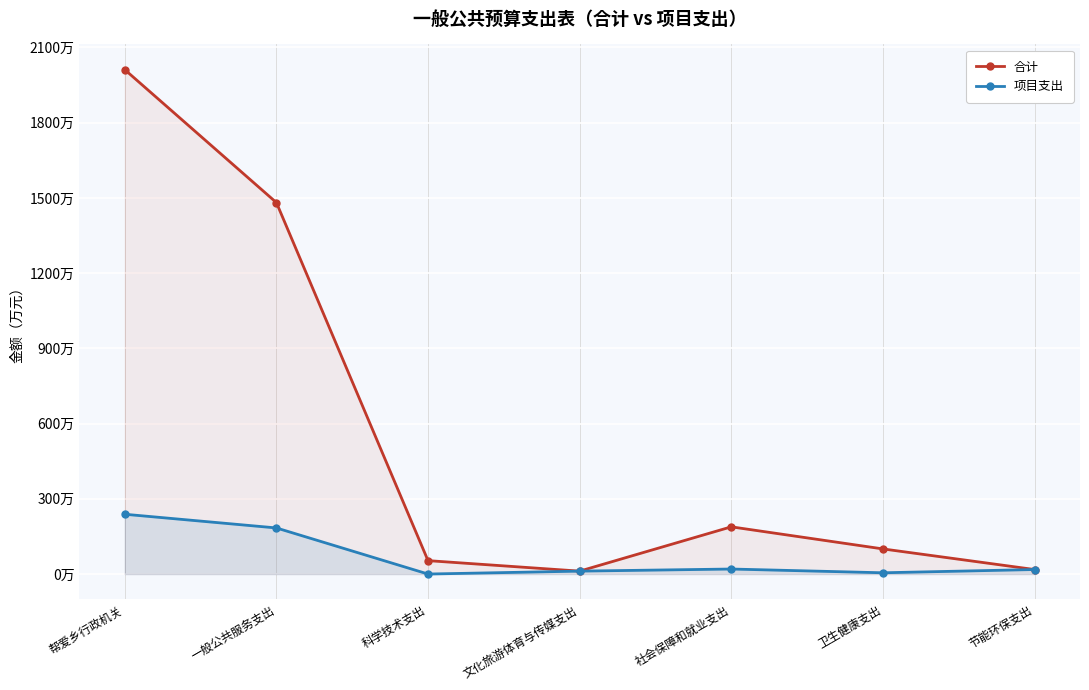

At which label does 合计 first exceed 100?

帮爱乡行政机关